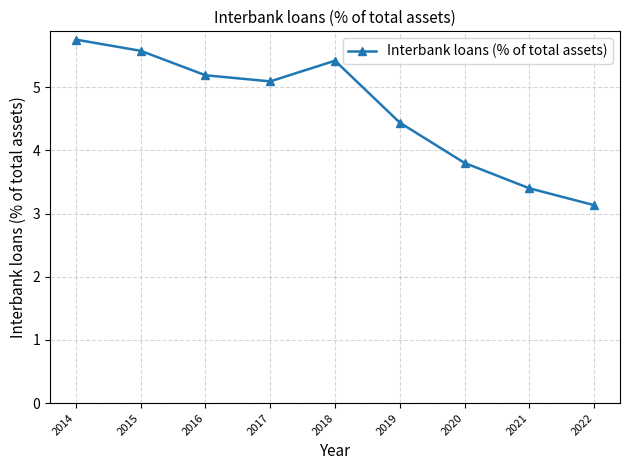

Reading left to right, what are all the values shown in this chart?

5.8	5.6	5.2	5.1	5.4	4.4	3.8	3.4	3.1